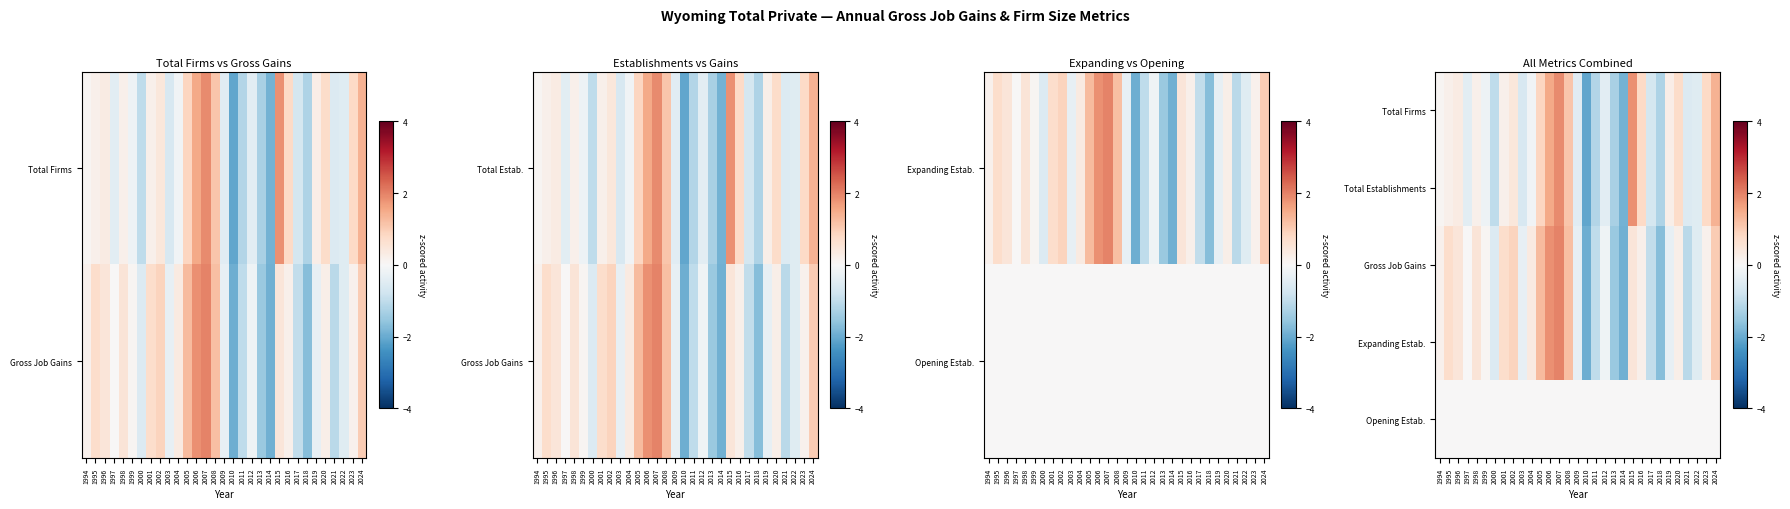

What is the minimum value for Gross Job Gains?

-2.0